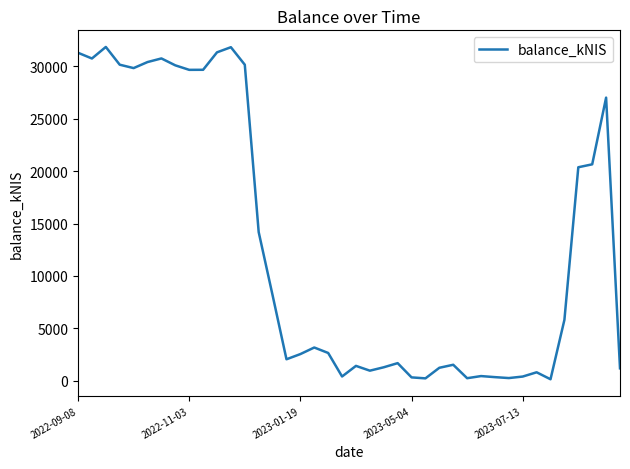

What is the greatest value displayed?

31845.6